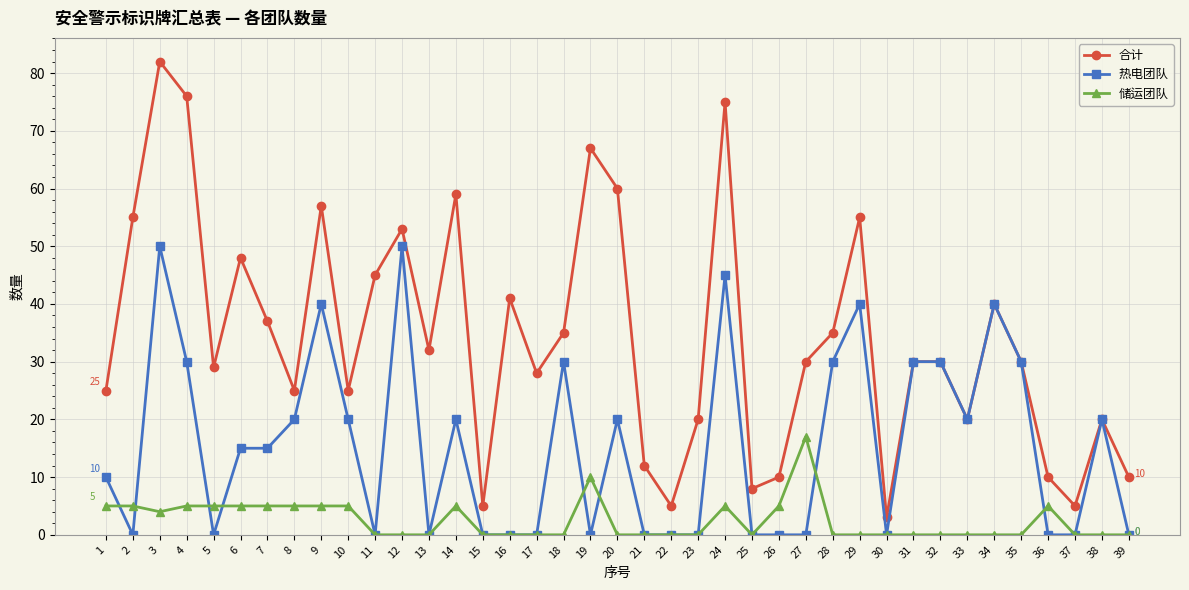

At which category is the sum across all series the highest?

3